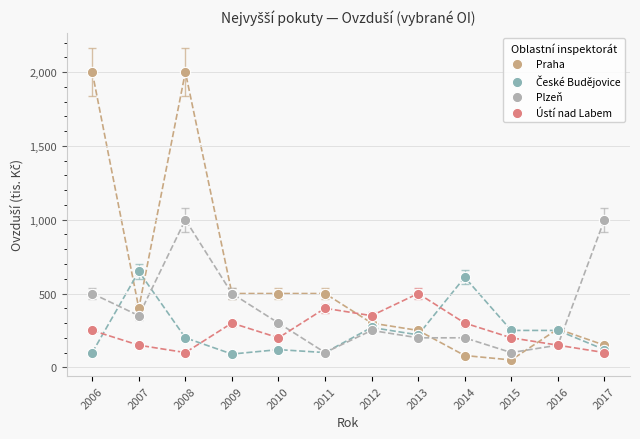

Which series reaches the minimum Y coordinate?

Praha